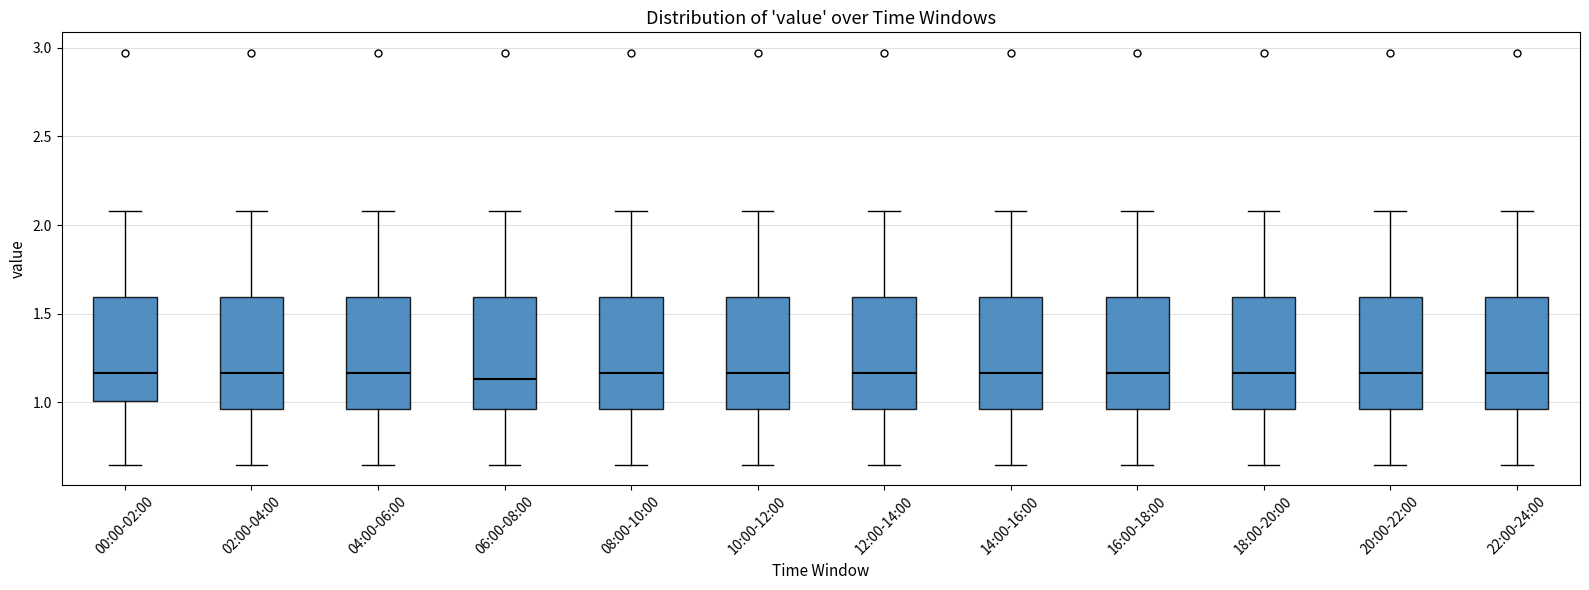

Reading left to right, read every box against the y-axis: the position of its median line, the range the box covers, and the ends of its whiskers. The values are not printed on the chart, so give them approximately, as read against the axis.

00:00-02:00: median 1.15, box 1.00 to 1.60, whiskers 0.65 to 2.10
02:00-04:00: median 1.15, box 0.95 to 1.60, whiskers 0.65 to 2.10
04:00-06:00: median 1.15, box 0.95 to 1.60, whiskers 0.65 to 2.10
06:00-08:00: median 1.15, box 0.95 to 1.60, whiskers 0.65 to 2.10
08:00-10:00: median 1.15, box 0.95 to 1.60, whiskers 0.65 to 2.10
10:00-12:00: median 1.15, box 0.95 to 1.60, whiskers 0.65 to 2.10
12:00-14:00: median 1.15, box 0.95 to 1.60, whiskers 0.65 to 2.10
14:00-16:00: median 1.15, box 0.95 to 1.60, whiskers 0.65 to 2.10
16:00-18:00: median 1.15, box 0.95 to 1.60, whiskers 0.65 to 2.10
18:00-20:00: median 1.15, box 0.95 to 1.60, whiskers 0.65 to 2.10
20:00-22:00: median 1.15, box 0.95 to 1.60, whiskers 0.65 to 2.10
22:00-24:00: median 1.15, box 0.95 to 1.60, whiskers 0.65 to 2.10